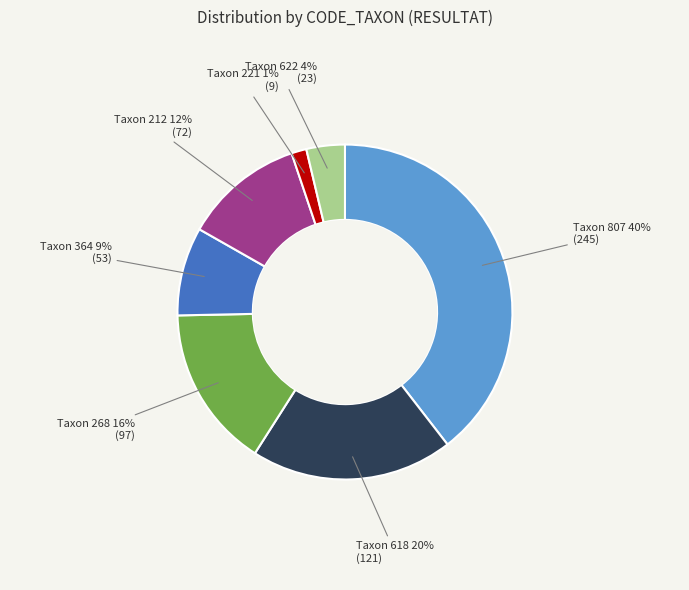

Is there a majority slice in this chart?

No